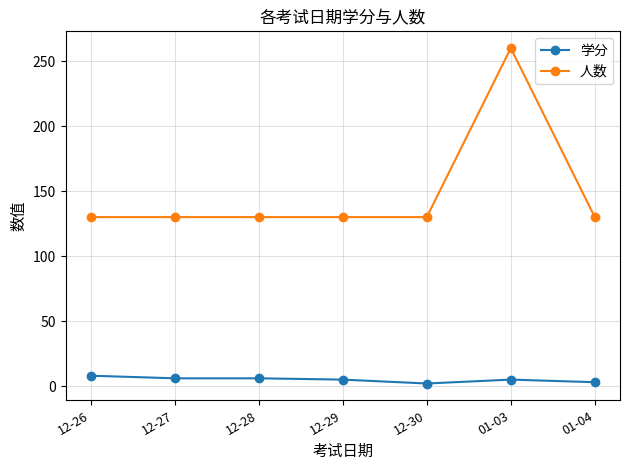

Is the value of 人数 at 12-30 greater than the value of 学分 at 12-29?

Yes